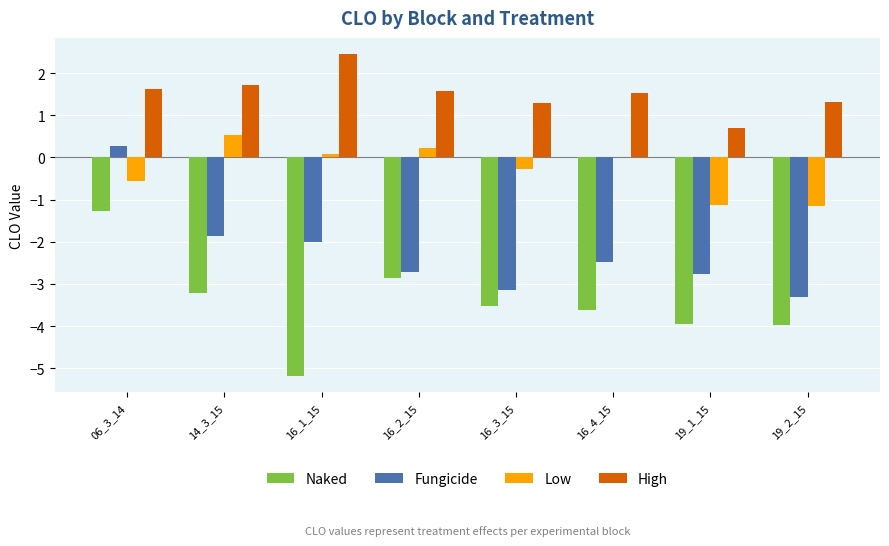

Are the bars grouped side by side (vs. stacked)?

Yes